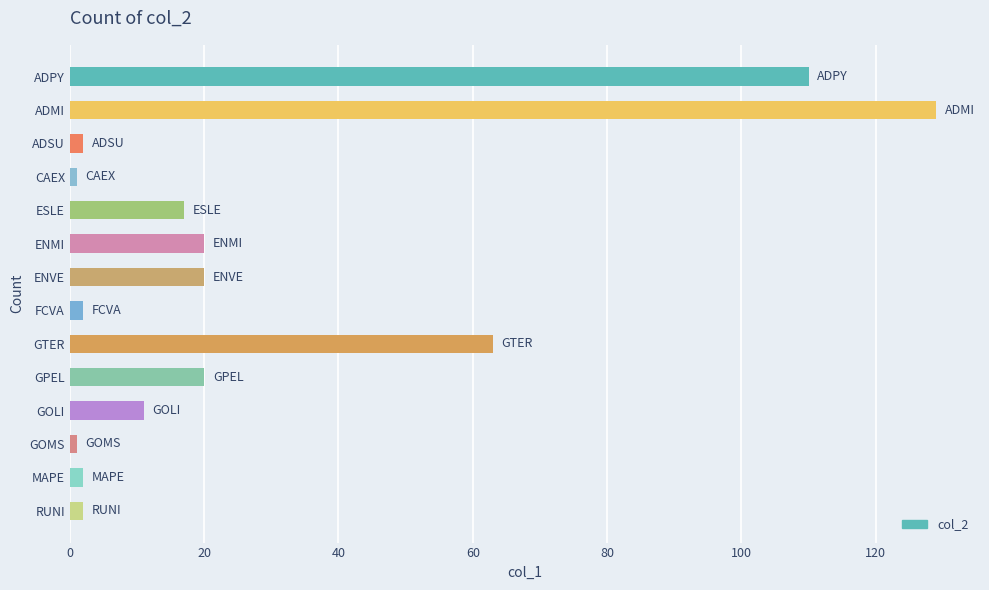

Reading bottom to top, transcribe all the data shown in this chart.

2	2	1	11	20	63	2	20	20	17	1	2	129	110